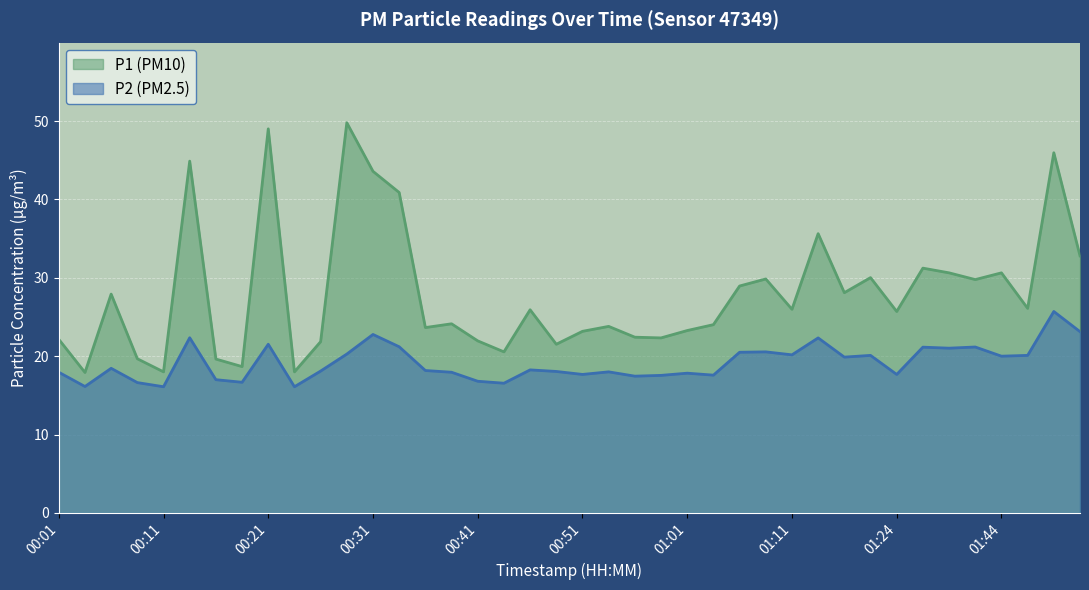

True or false: P2 and P1 intersect in this chart.

False